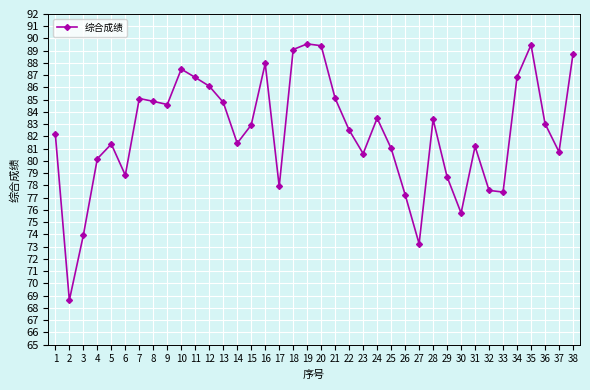

Is it true that the value at 9 is 45.9?

False